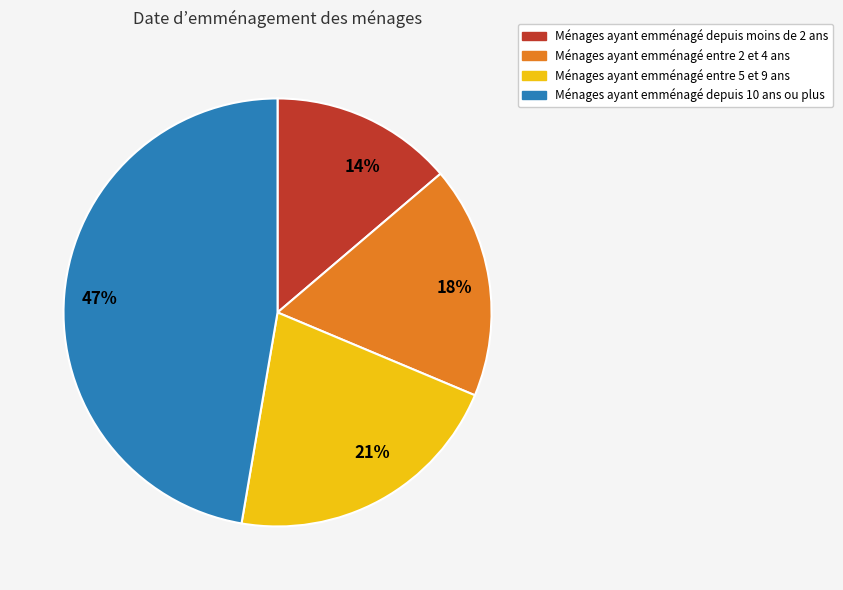

Which category has the biggest portion of the pie?

47%